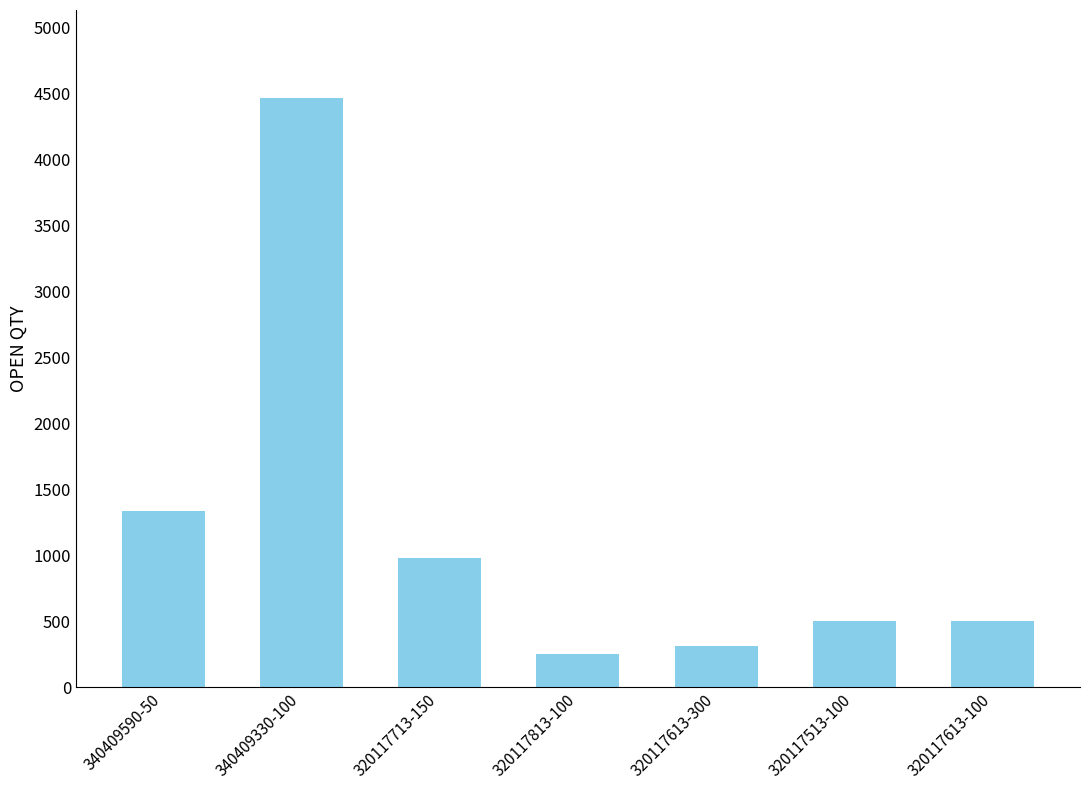

What is the minimum value shown in the chart?

254